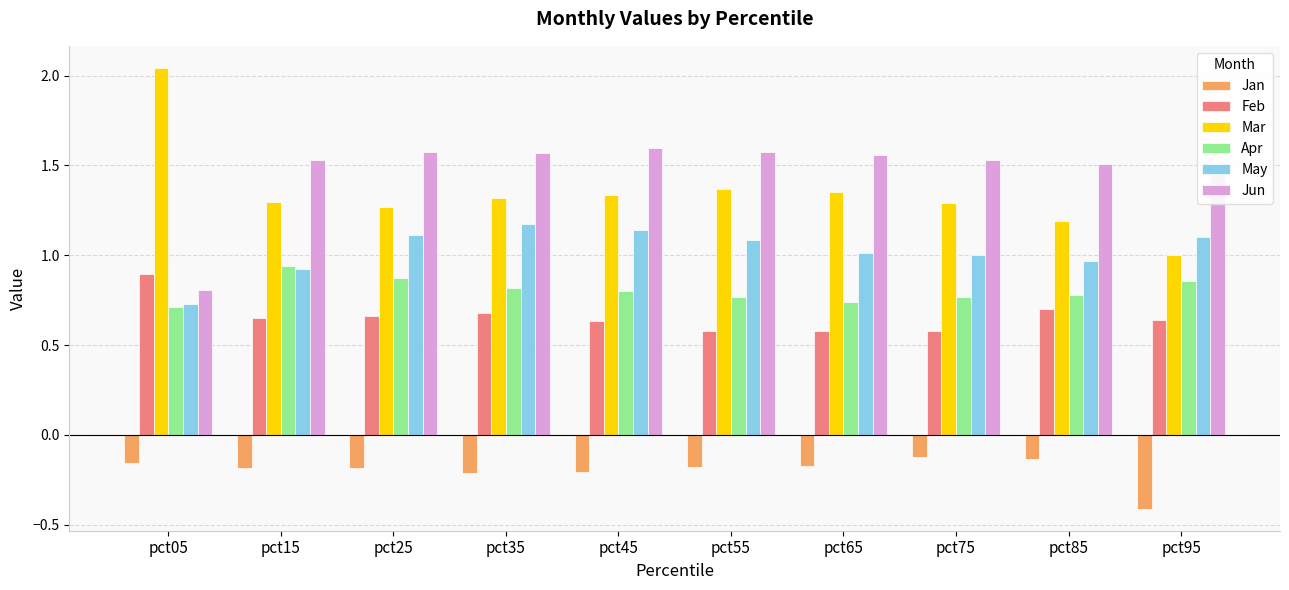

What is the difference between the highest and lowest values at pct35?

1.8